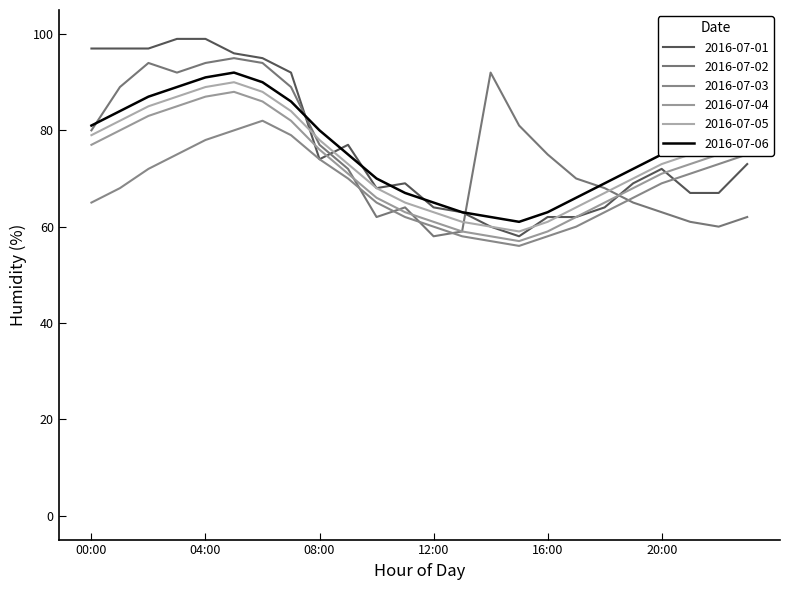

True or false: 2016-07-06 and 2016-07-03 intersect in this chart.

False